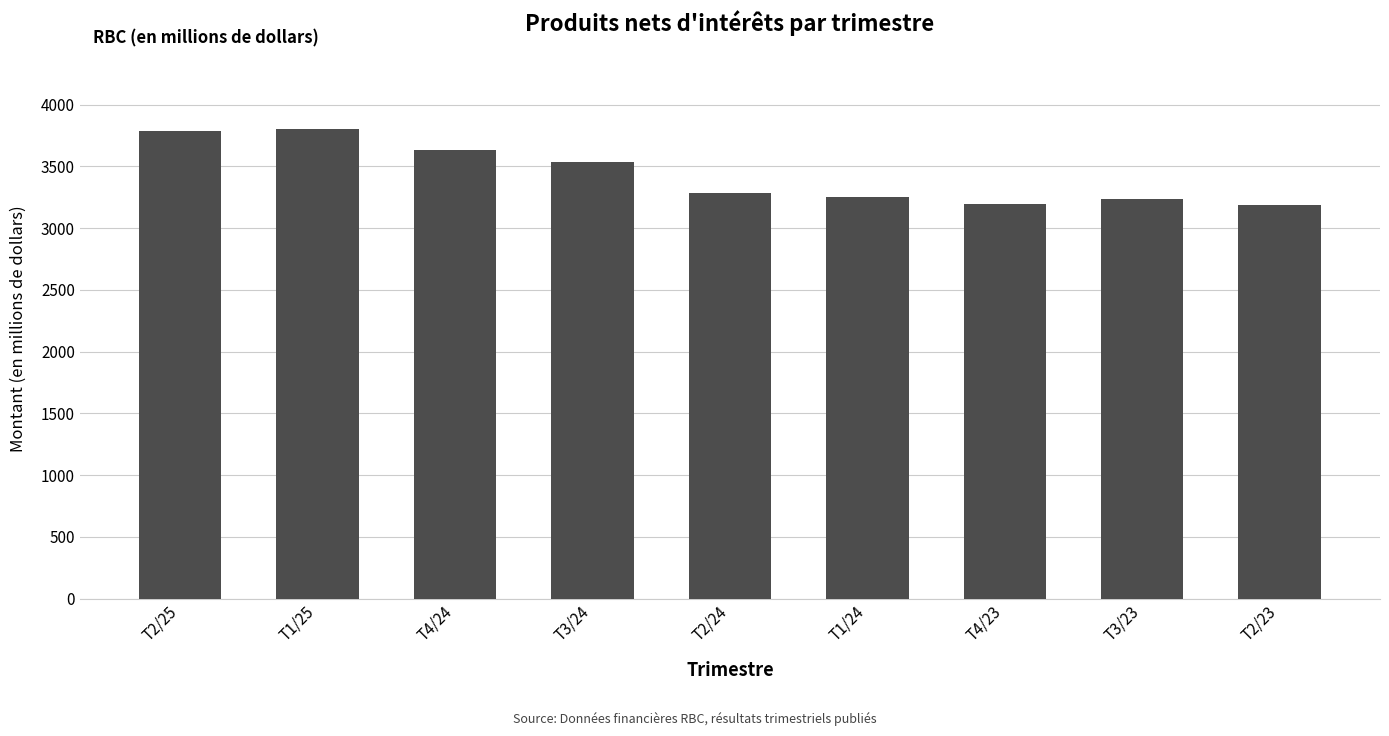

Which has a higher value, T2/23 or T3/23?

T3/23